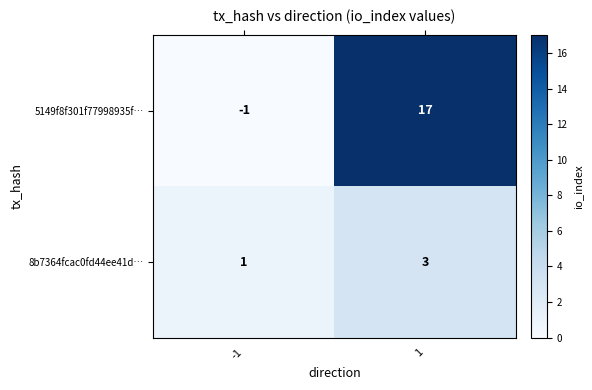

At how many categories does at least one series exceed 0?

2